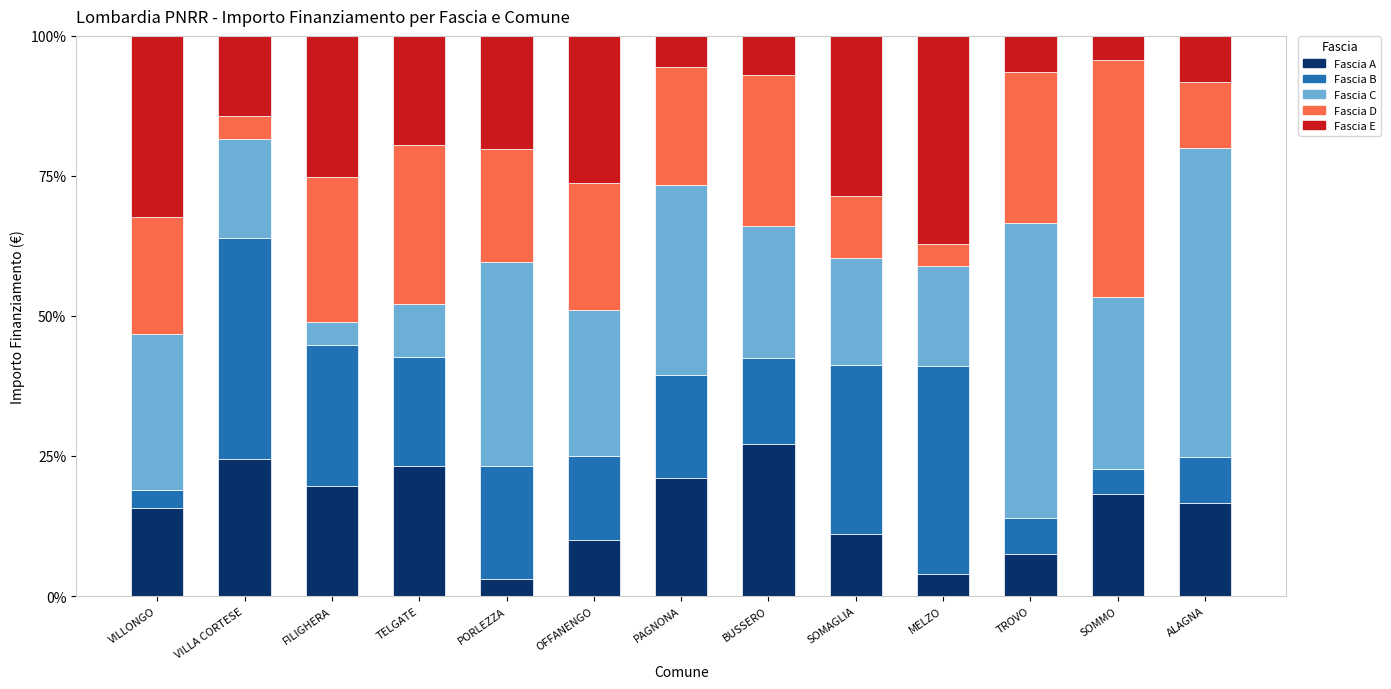

What is the maximum value for Fascia A?

27.1